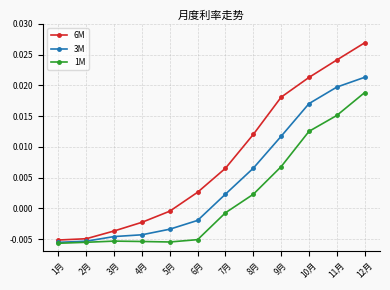

True or false: 3M has more than 1 points higher than both neighbors.

False